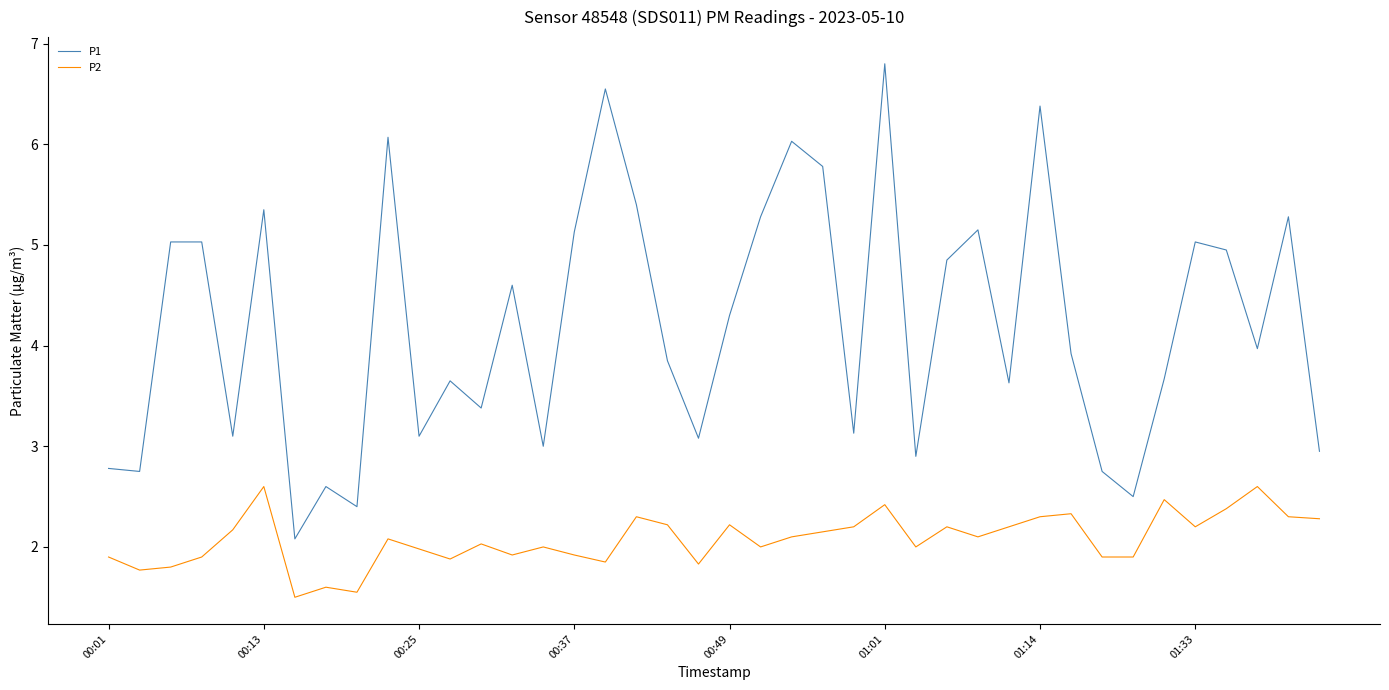

True or false: P2 and P1 cross at least once.

False